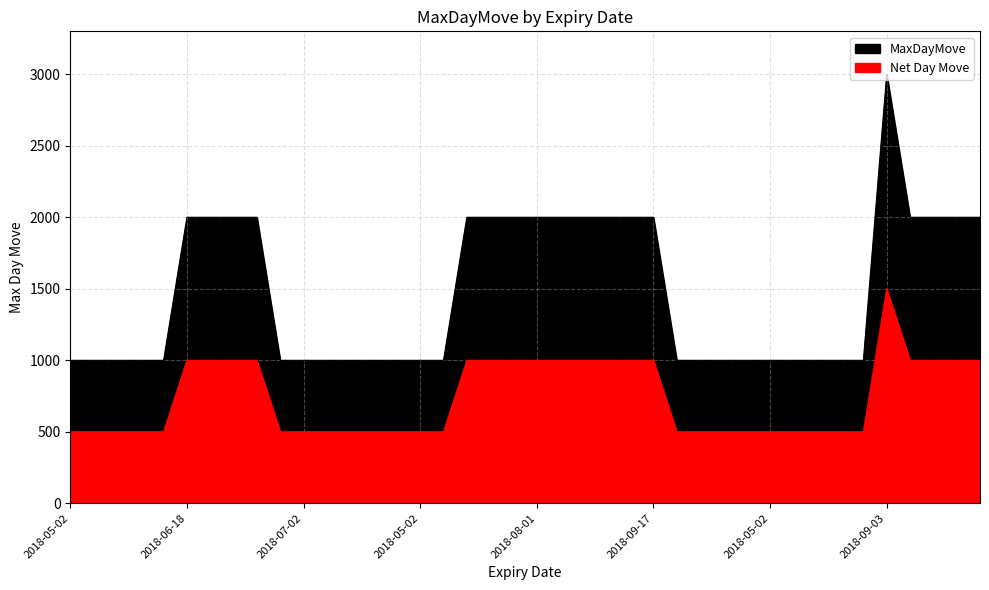

Between 2018-06-18 and 2018-06-01, which is larger?

2018-06-18